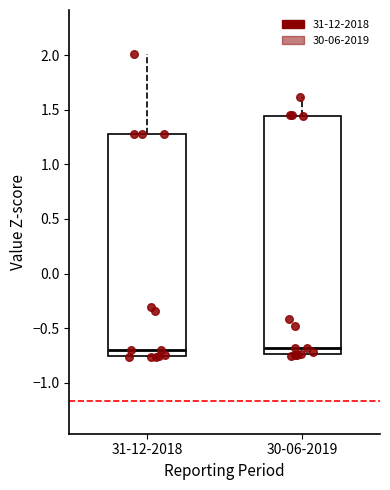

Reading left to right, read every box against the y-axis: the position of its median line, the range the box covers, and the ends of its whiskers. The values are not printed on the chart, so give them approximately, as read against the axis.

31-12-2018: median -0.70, box -0.75 to 1.30, whiskers -0.75 to 2.00
30-06-2019: median -0.70, box -0.75 to 1.45, whiskers -0.75 (just below the box's lower edge) to 1.60